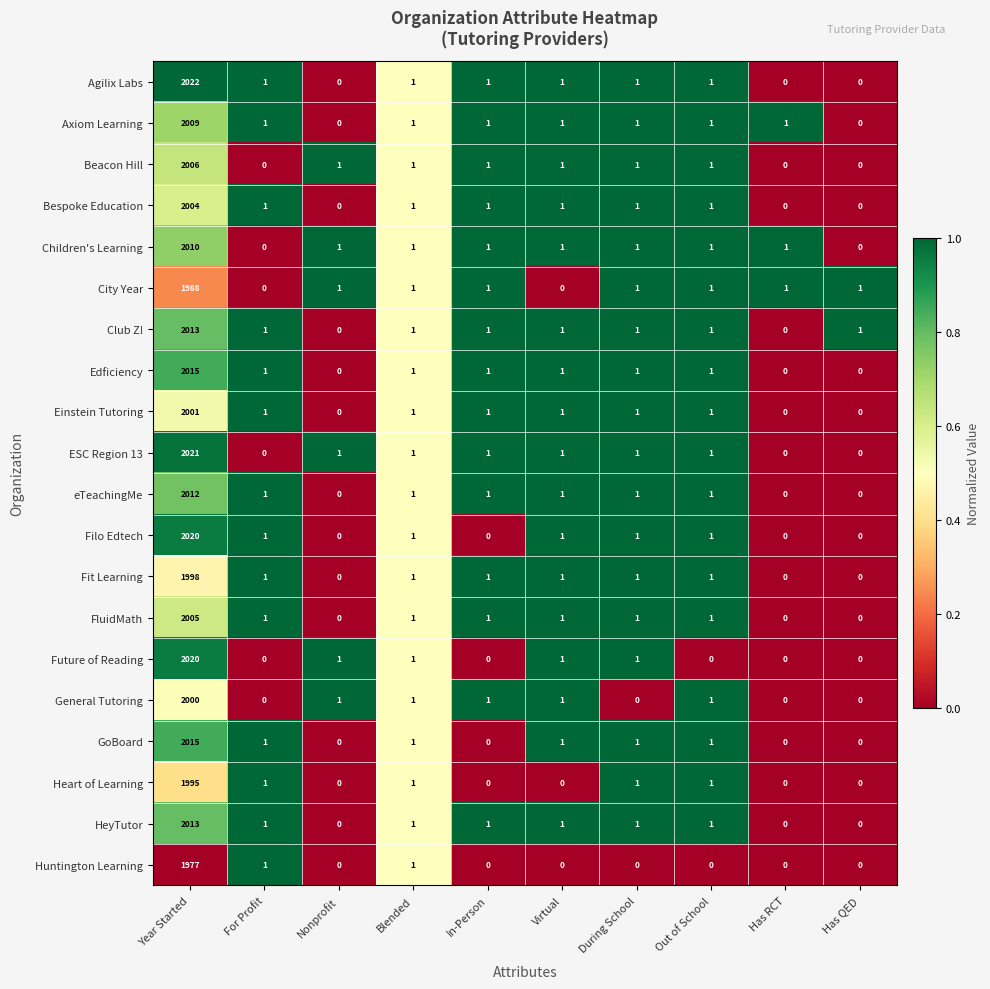

At which category is the sum across all series the highest?

Year Started